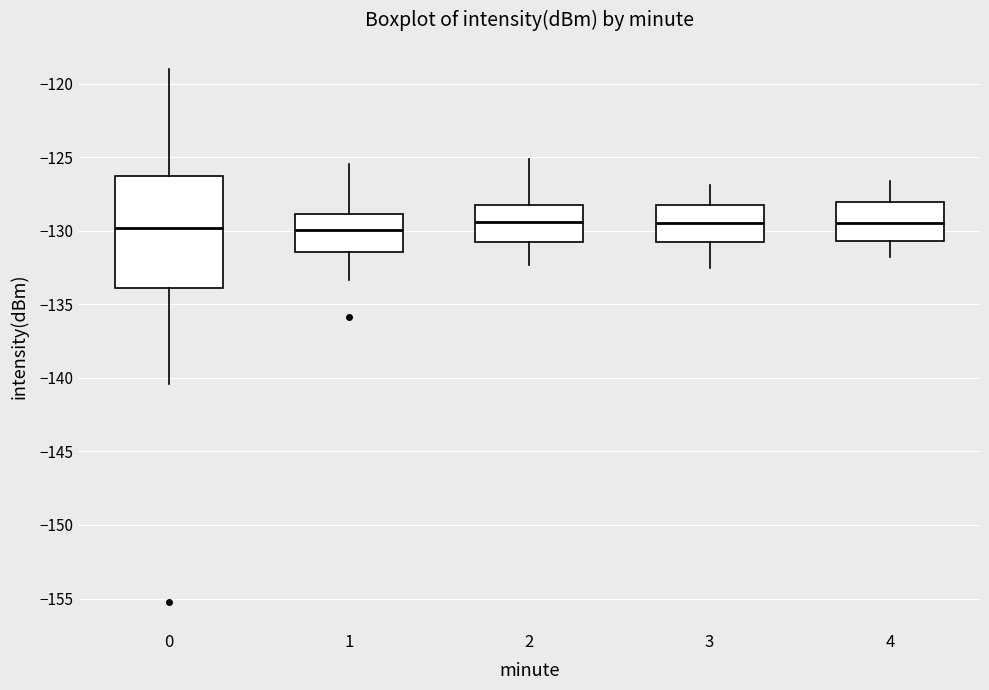

Reading left to right, transcribe this box plot: for each box, give where its median line is, the range the box spans, and where its two whiskers end, as read against the y-axis. The values are not printed on the chart, so give them approximately, as read against the axis.

0: median -130.0, box -134.0 to -126.5, whiskers -140.5 to -119.0
1: median -130.0, box -131.5 to -129.0, whiskers -133.5 to -125.5
2: median -129.5, box -130.5 to -128.0, whiskers -132.5 to -125.0
3: median -129.5, box -131.0 to -128.0, whiskers -132.5 to -127.0
4: median -129.5, box -130.5 to -128.0, whiskers -132.0 to -126.5